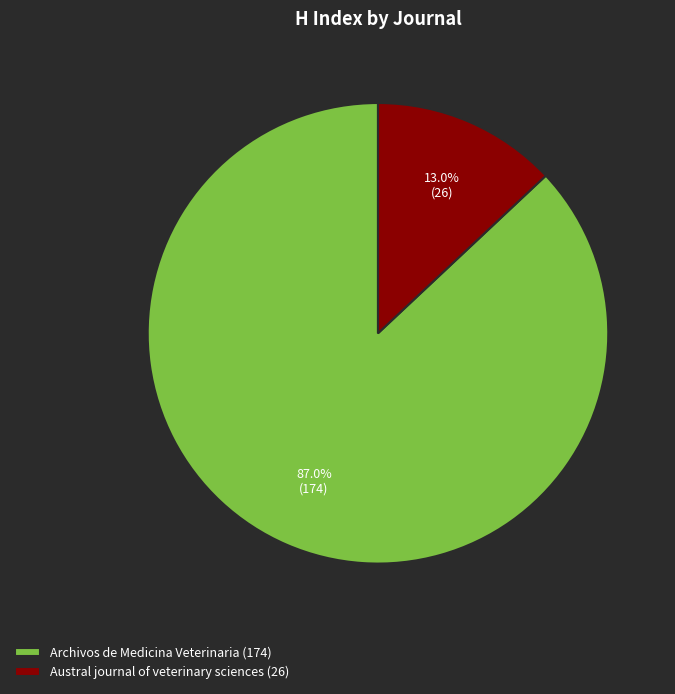

Which slice represents more than half of the pie?

Archivos de Medicina Veterinaria